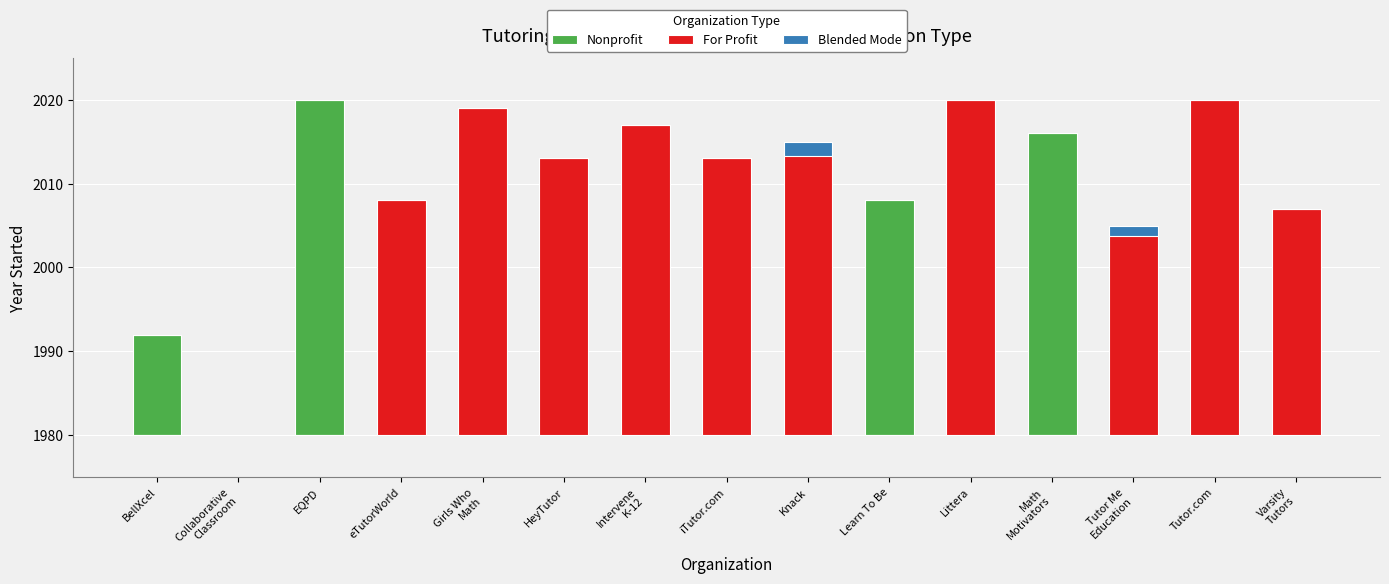

Which label corresponds to the smallest value in the chart?

Collaborative
Classroom